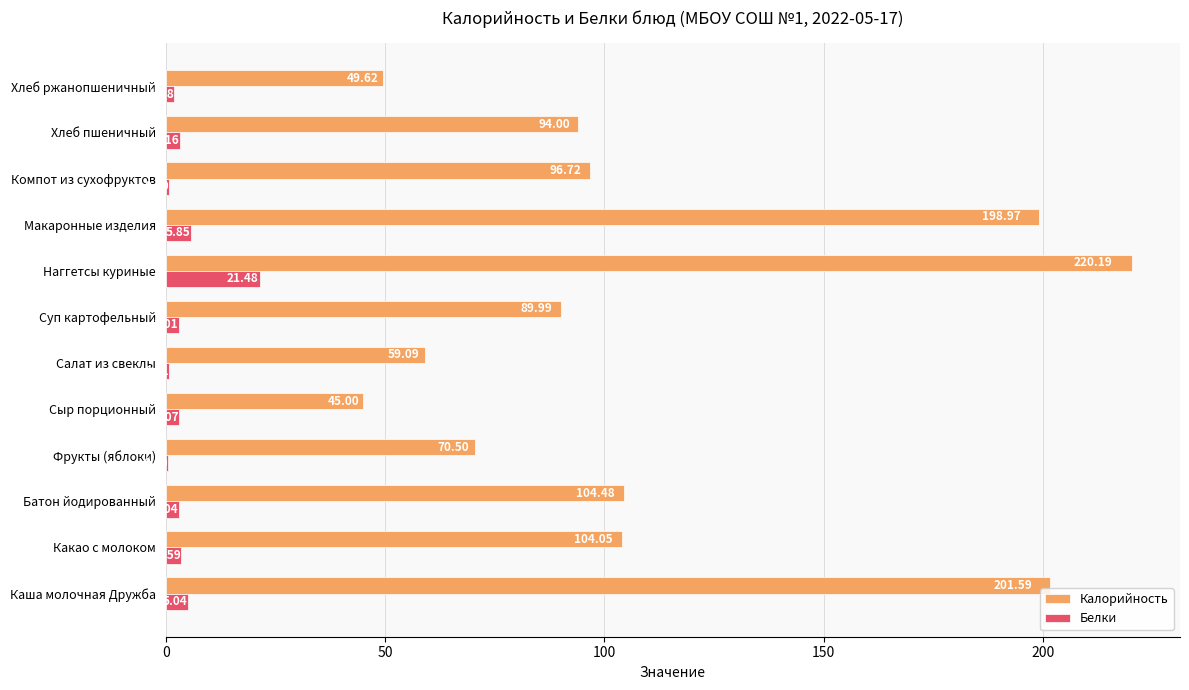

Between Батон йодированный and Наггетсы куриные, which series saw the biggest shift?

Калорийность